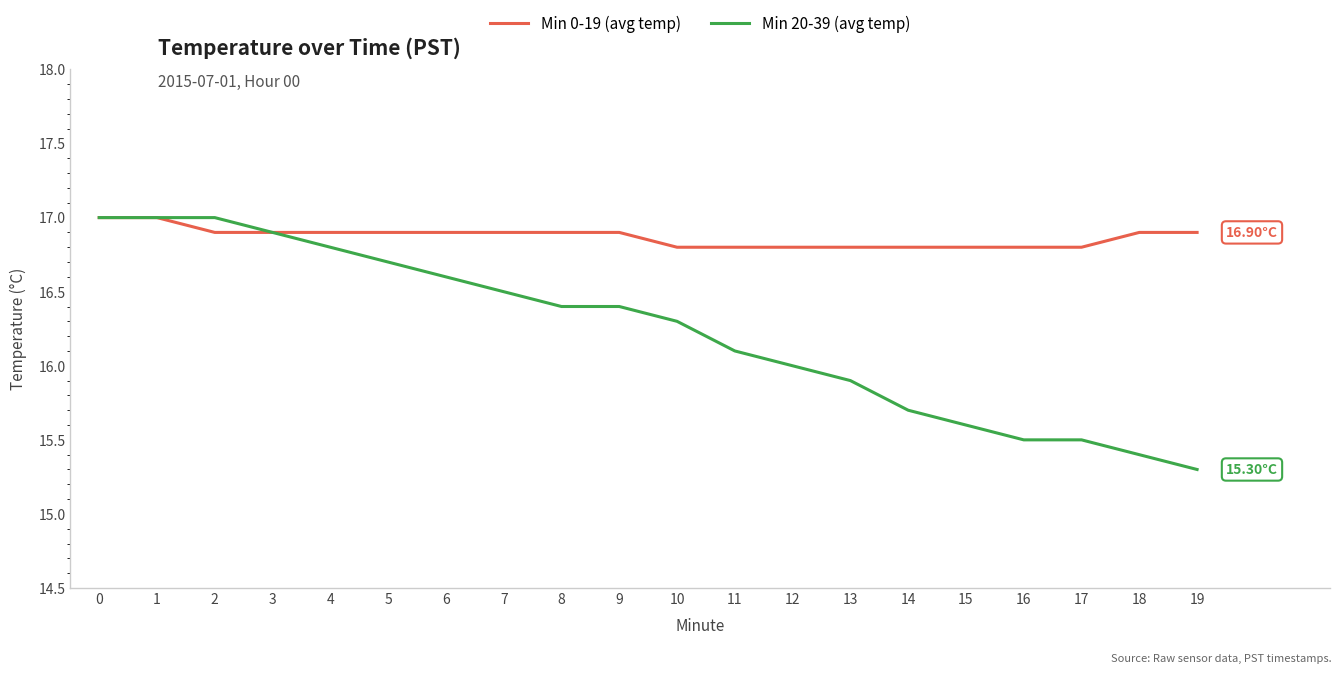

Rank the series by their average value, from highest to lowest.

Min 0-19 (avg temp), Min 20-39 (avg temp)